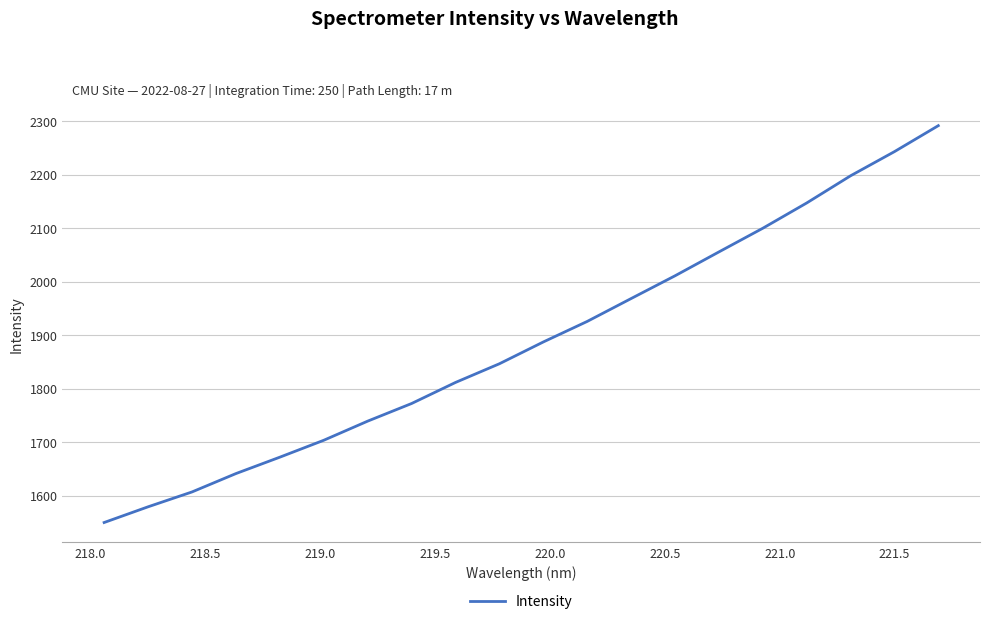

How many lines are shown in the chart?

1